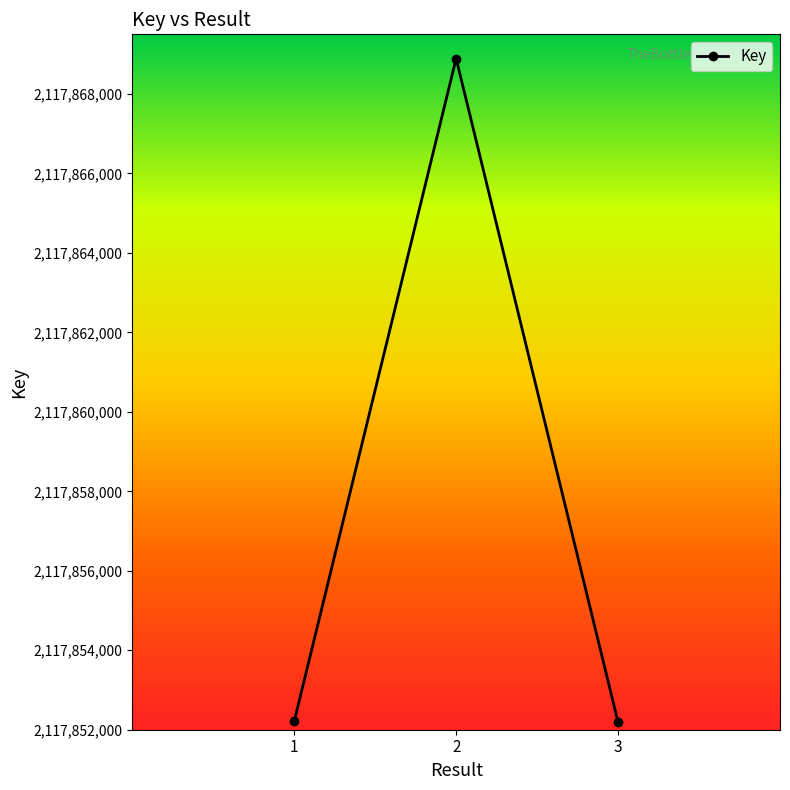

What is the value of the 1st point from the left?

2117852212